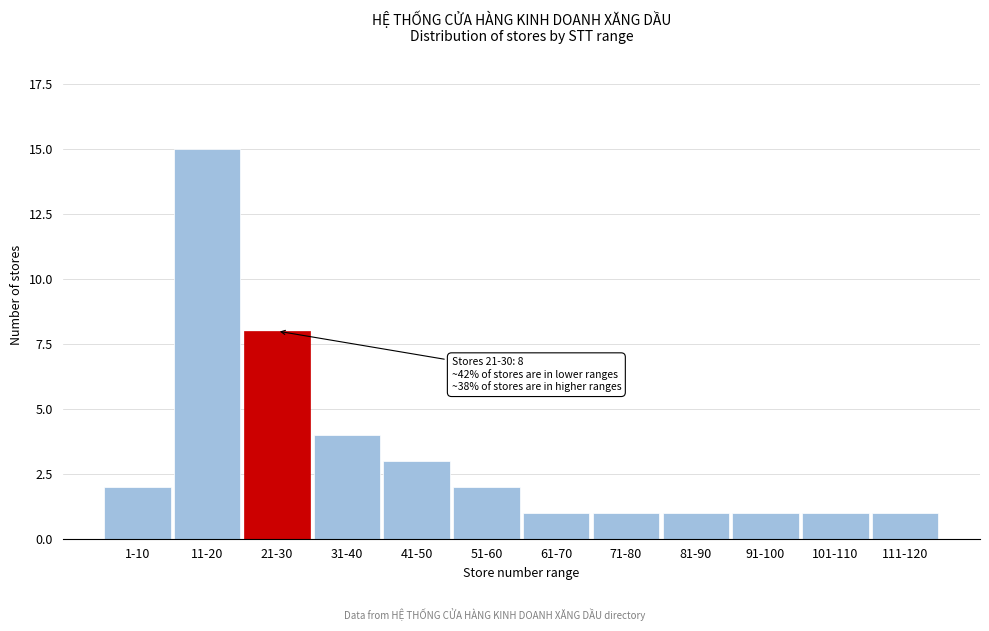

Reading left to right, what are all the values shown in this chart?

1-10=2	11-20=15	21-30=8	31-40=4	41-50=3	51-60=2	61-70=1	71-80=1	81-90=1	91-100=1	101-110=1	111-120=1